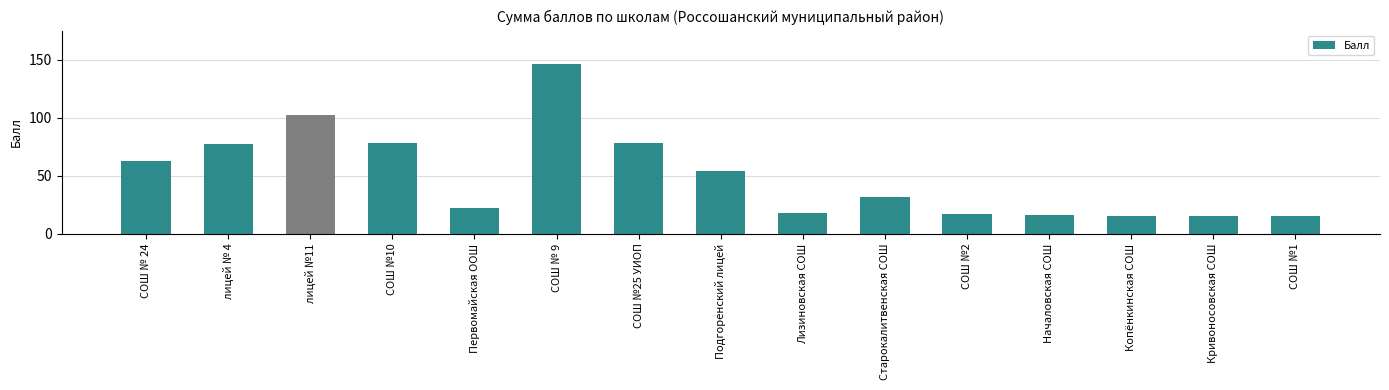

Which has a higher value, лицей №11 or Лизиновская СОШ?

лицей №11